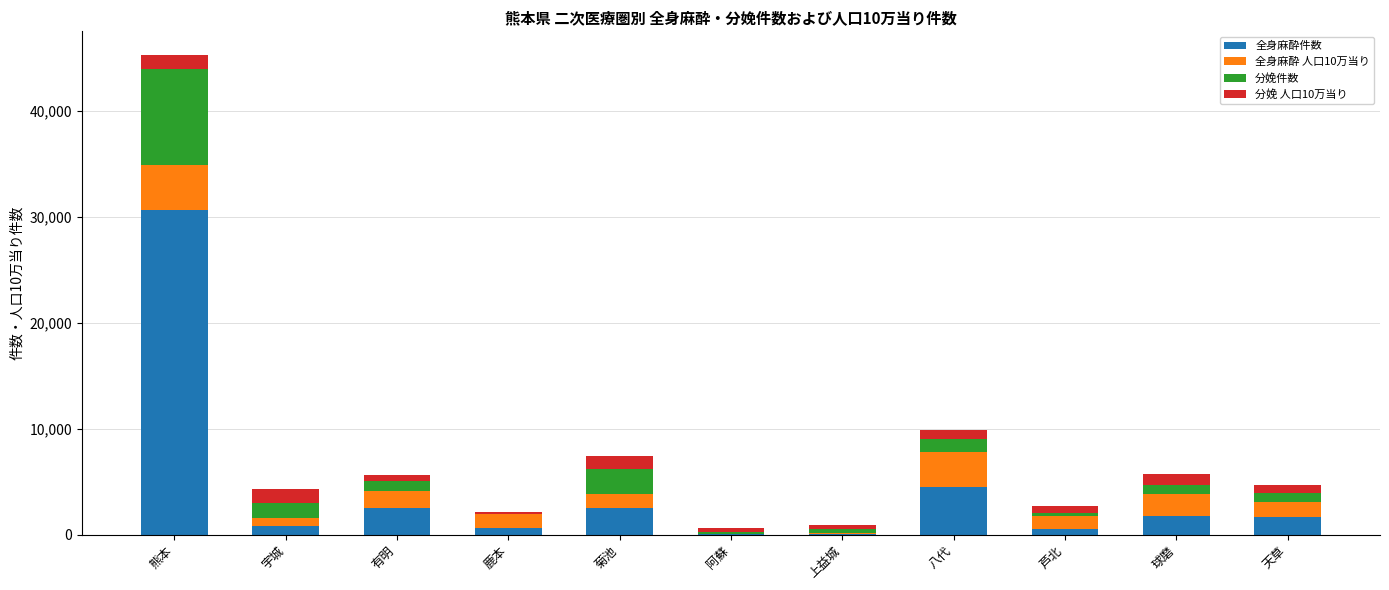

Which category has the highest value in the 全身麻酔件数 series?

熊本